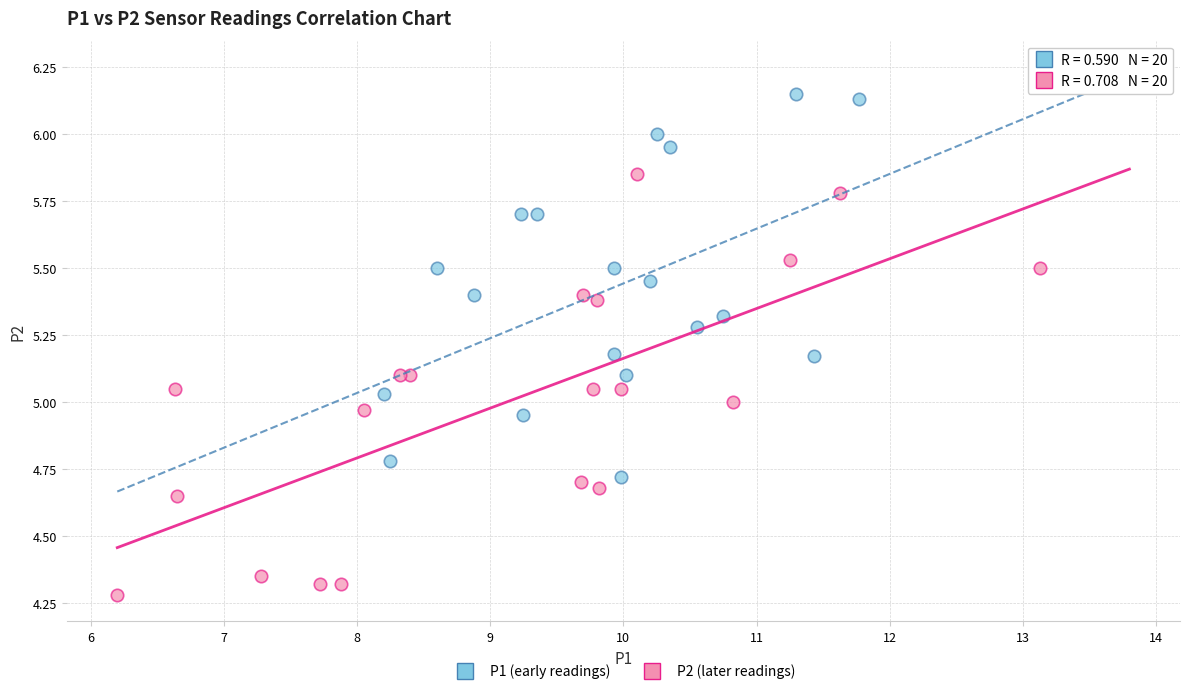

Which series contains the highest Y value?

P1 (early readings)